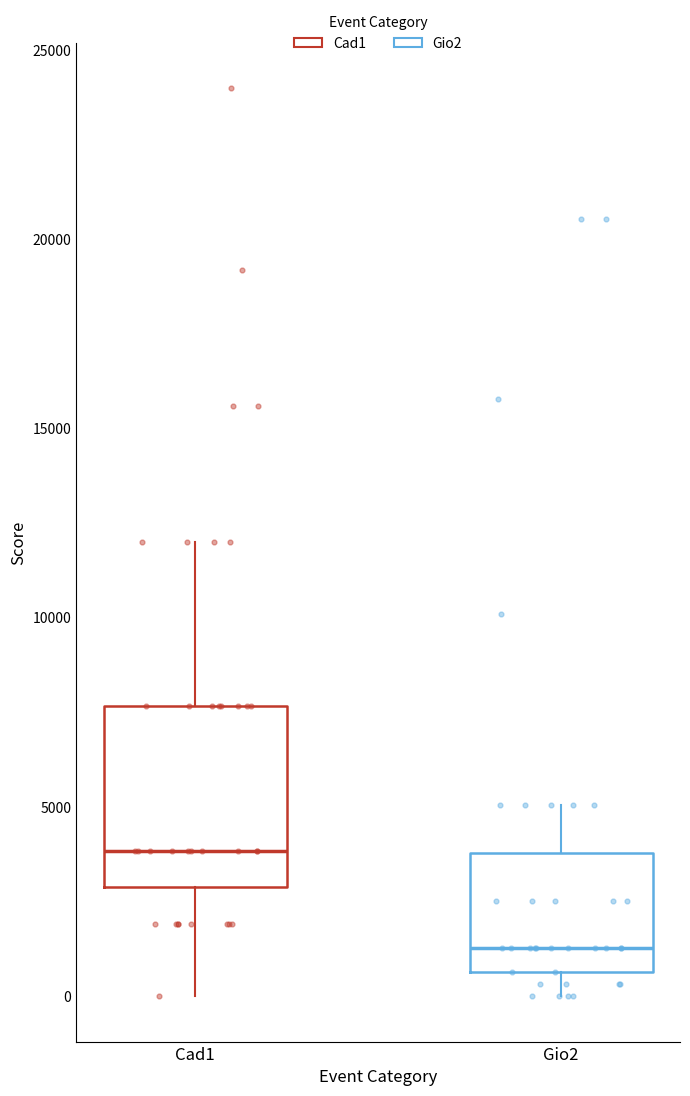

Which box has the highest median line?

Cad1